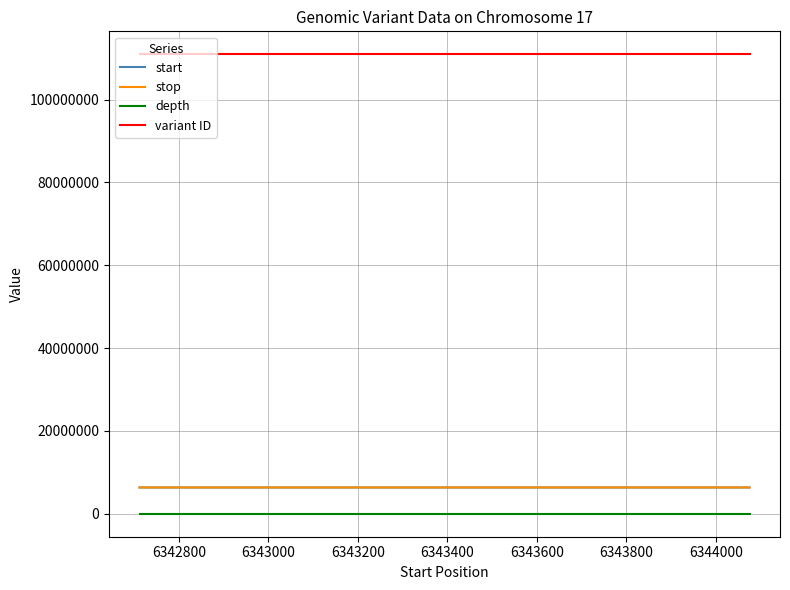

Read the stop value at 6342600.

6342713